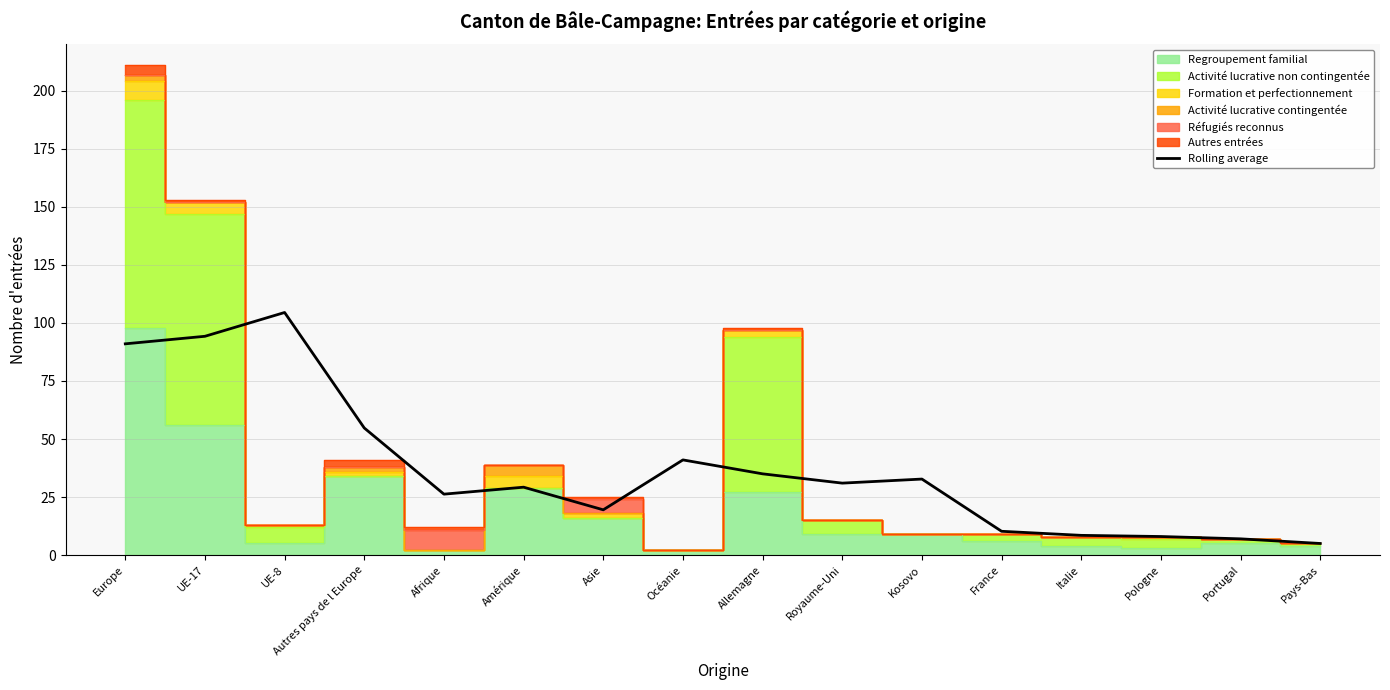

Rank the categories by value from highest to lowest.

UE-8, UE-17, Europe, Autres pays de l Europe, Océanie, Allemagne, Kosovo, Royaume-Uni, Amérique, Afrique, Asie, France, Italie, Pologne, Portugal, Pays-Bas